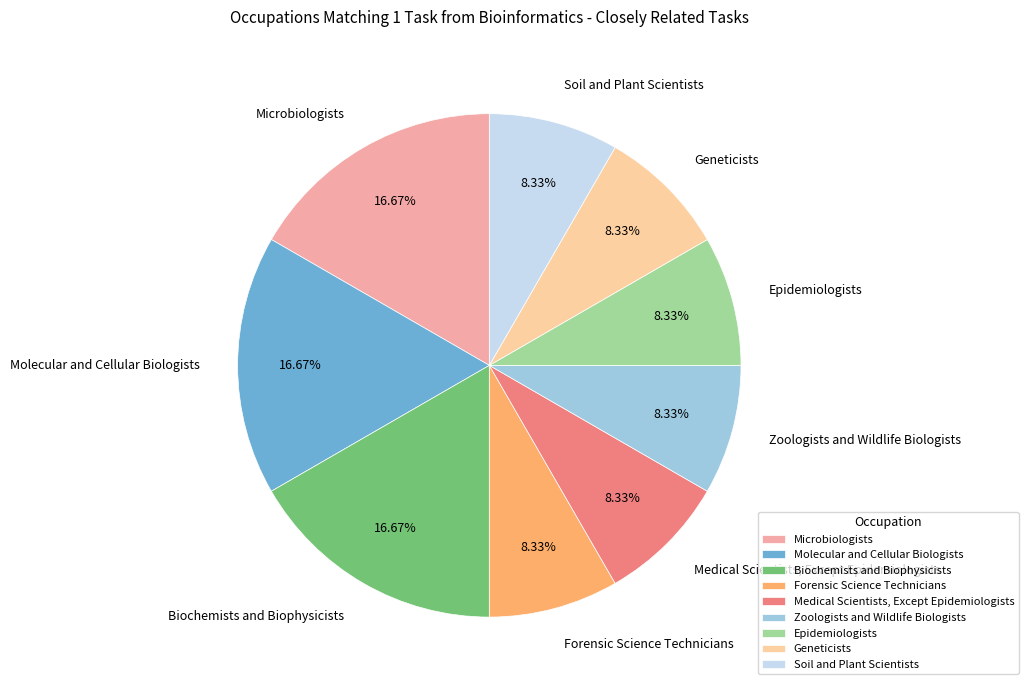

Does Zoologists and Wildlife Biologists represent more than half of the total?

No